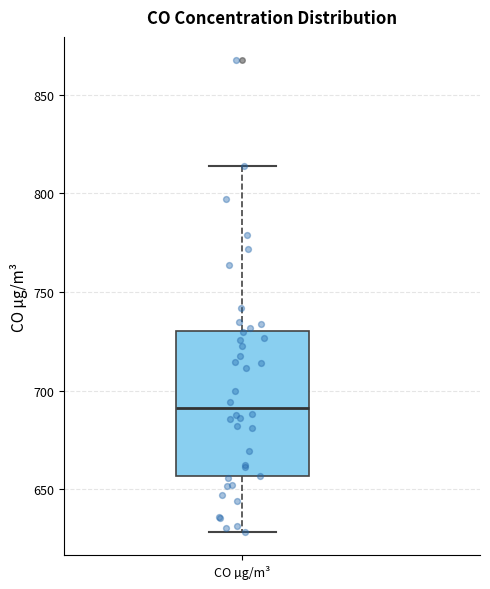

Where does the upper whisker of the box for CO µg/m³ end on the y-axis? The values are not printed on the chart, so give them approximately, as read against the axis.

815